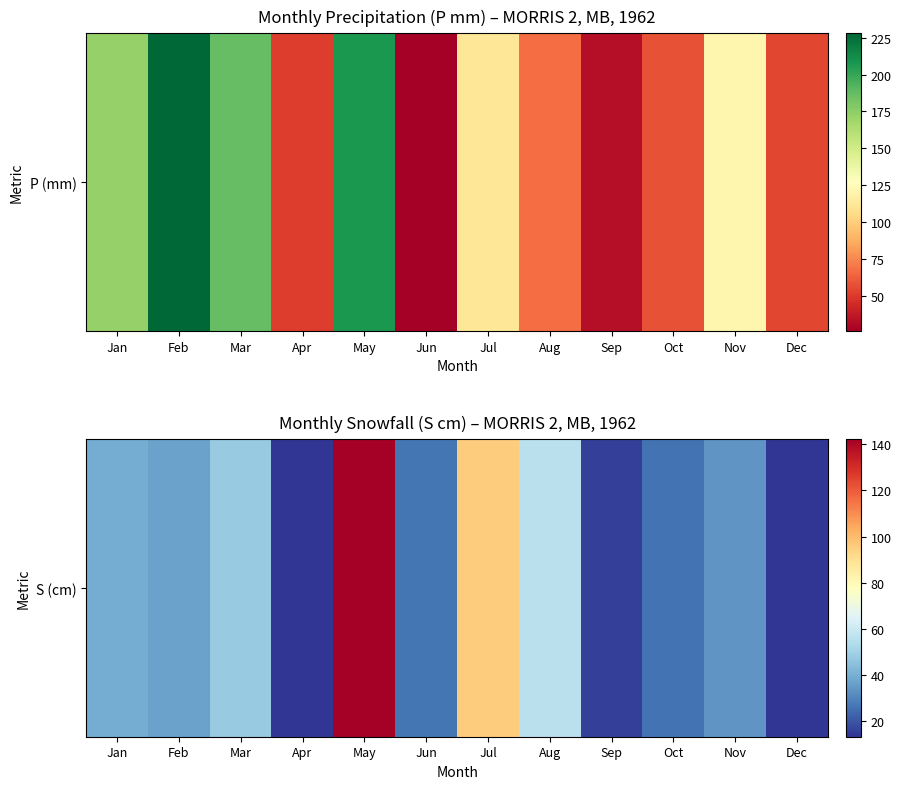

Reading left to right, list all the values displayed in this chart.

Jan=39.1	Feb=36.9	Mar=48.0	Apr=13.3	May=142.2	Jun=26.5	Jul=95.8	Aug=55.9	Sep=15.8	Oct=26.2	Nov=33.6	Dec=13.7